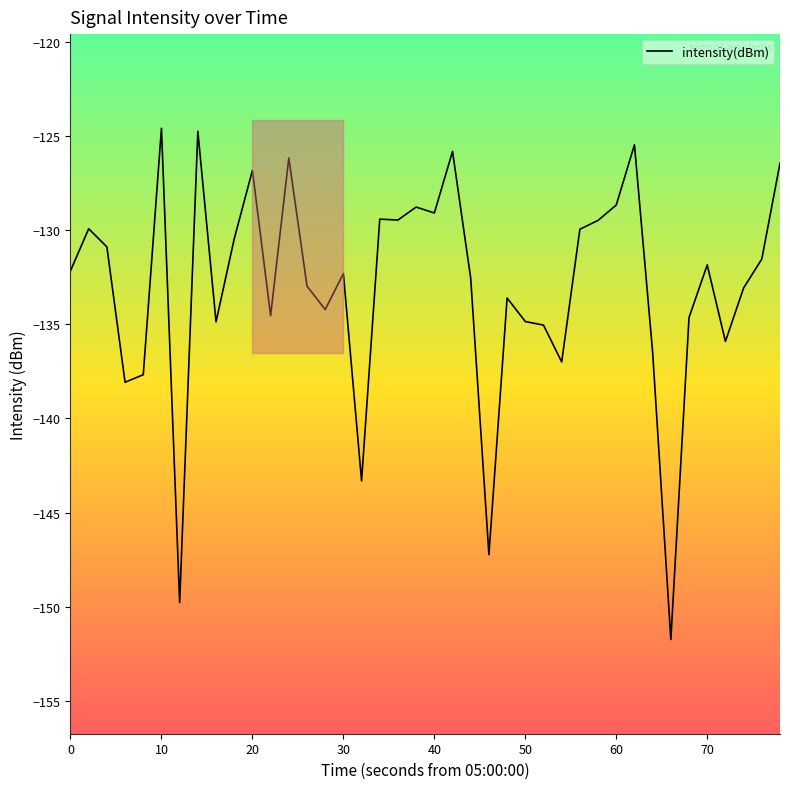

What is the maximum value shown in the chart?

-124.6